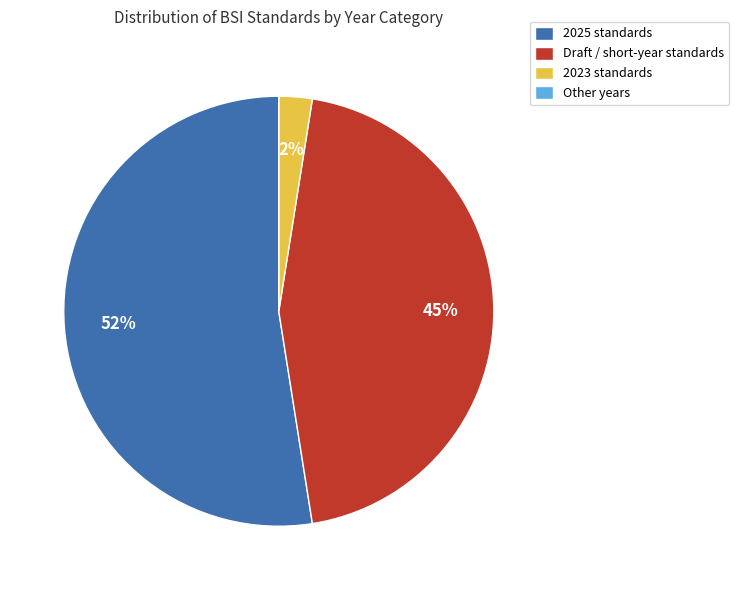

To the nearest percent, what is the difference between the 2025 standards and Draft / short-year standards slice percentages?

8%